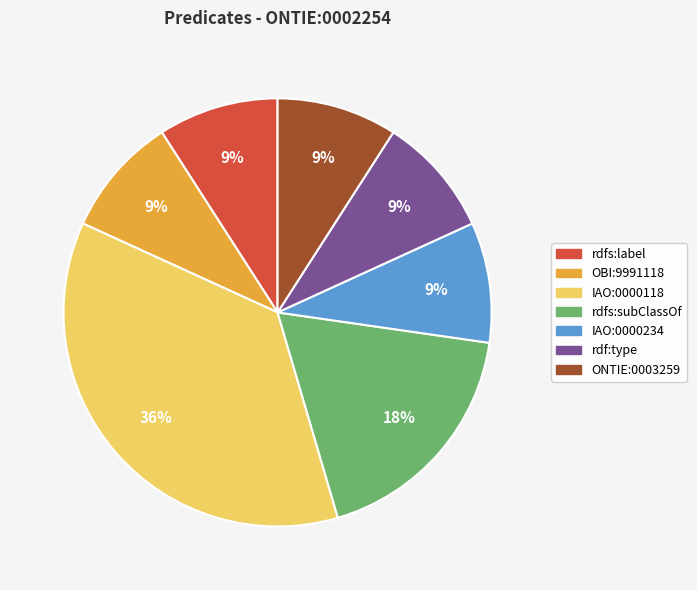

Combined, do rdfs:subClassOf and rdfs:label account for over 50%?

No